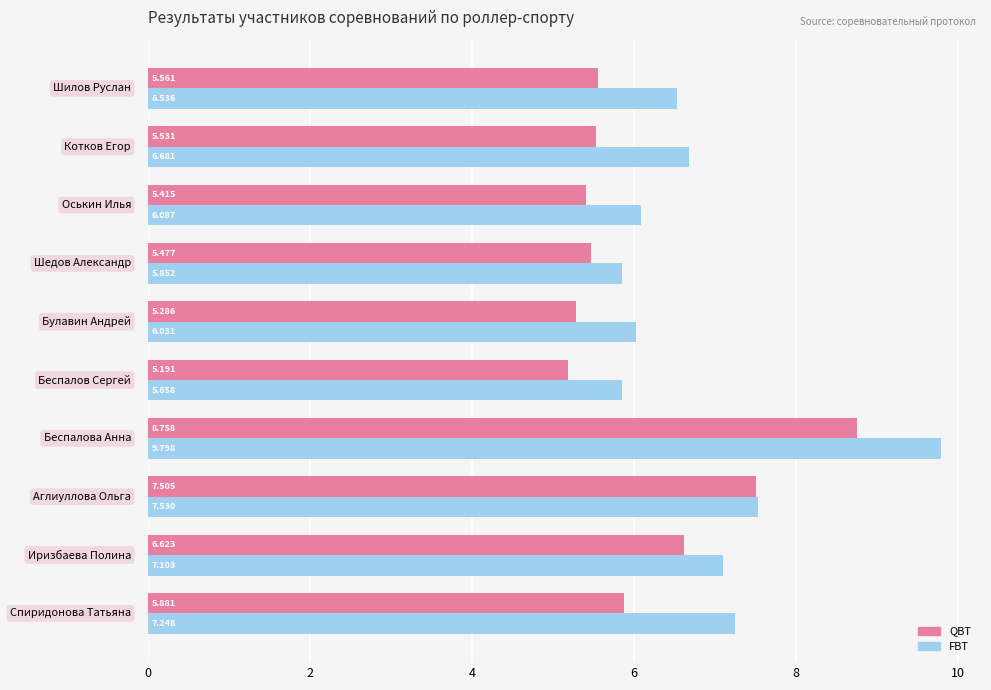

What is the smallest value displayed?

5.2